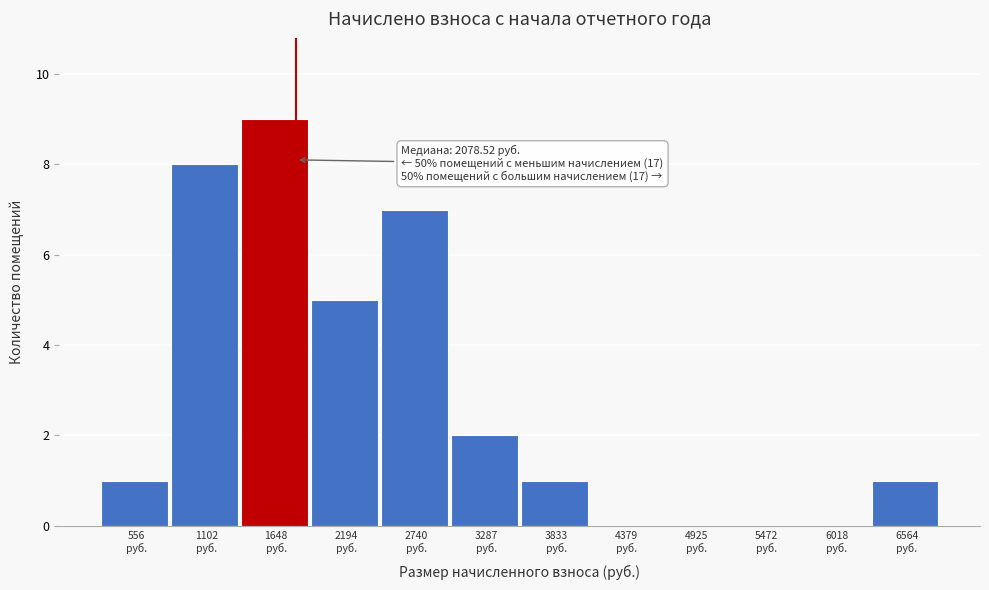

What is the sum of all values?

34